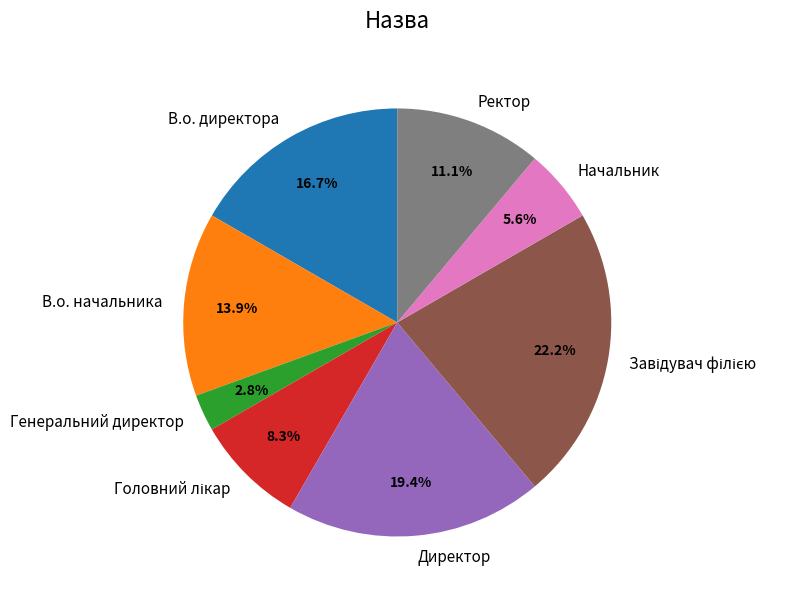

Which has a higher value, Генеральний директор or Директор?

Директор